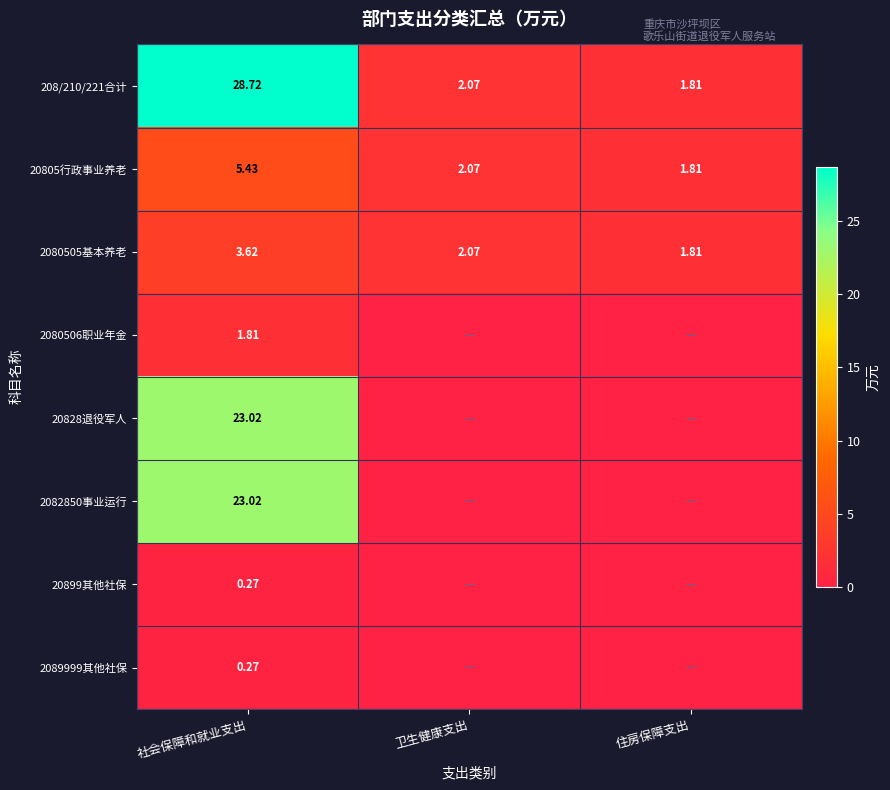

Which label corresponds to the largest value in the chart?

社会保障和就业支出